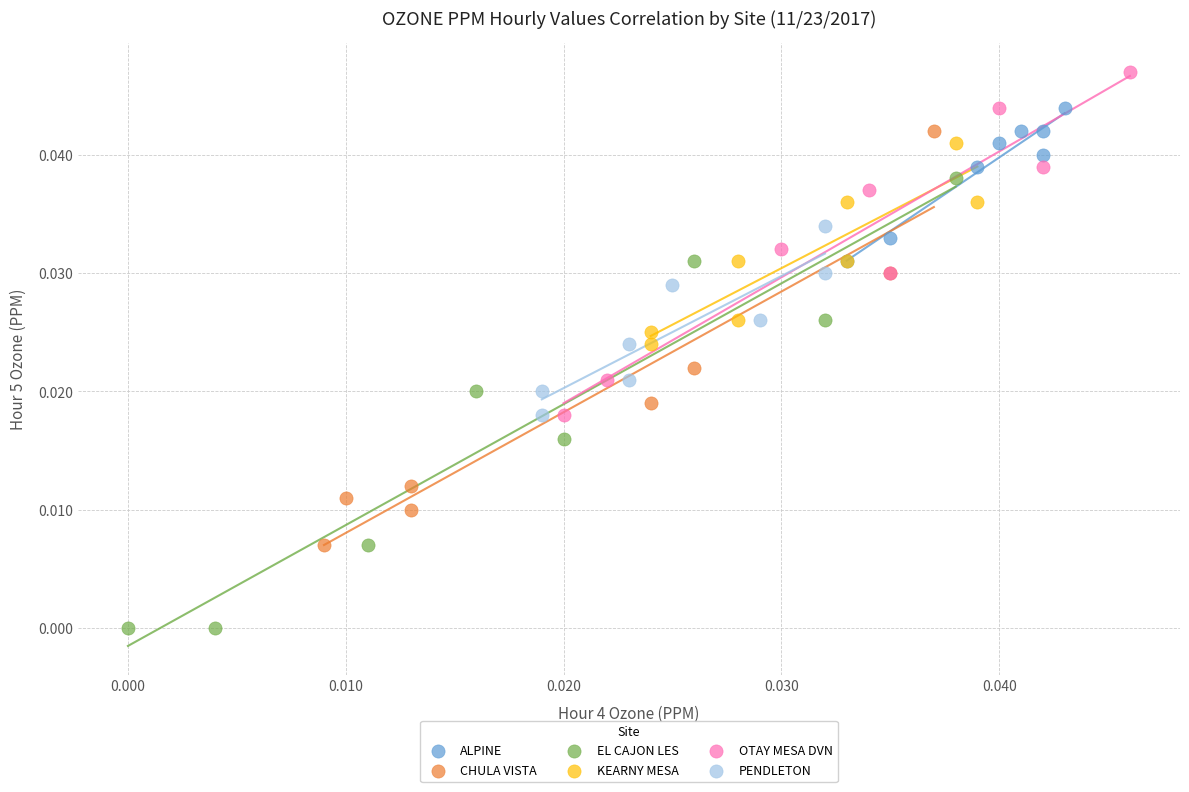

Which series has the widest spread of Y values?

EL CAJON LES